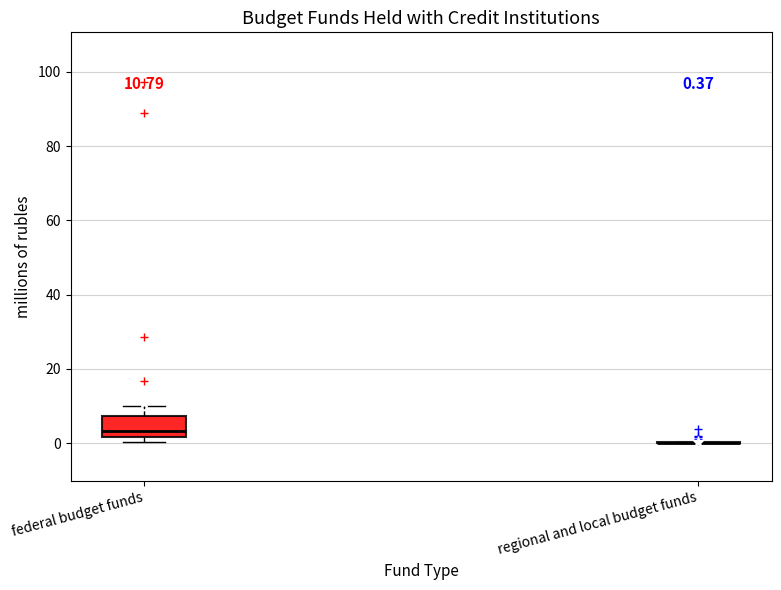

Which box is the tallest, from its lower edge to its upper edge?

federal budget funds